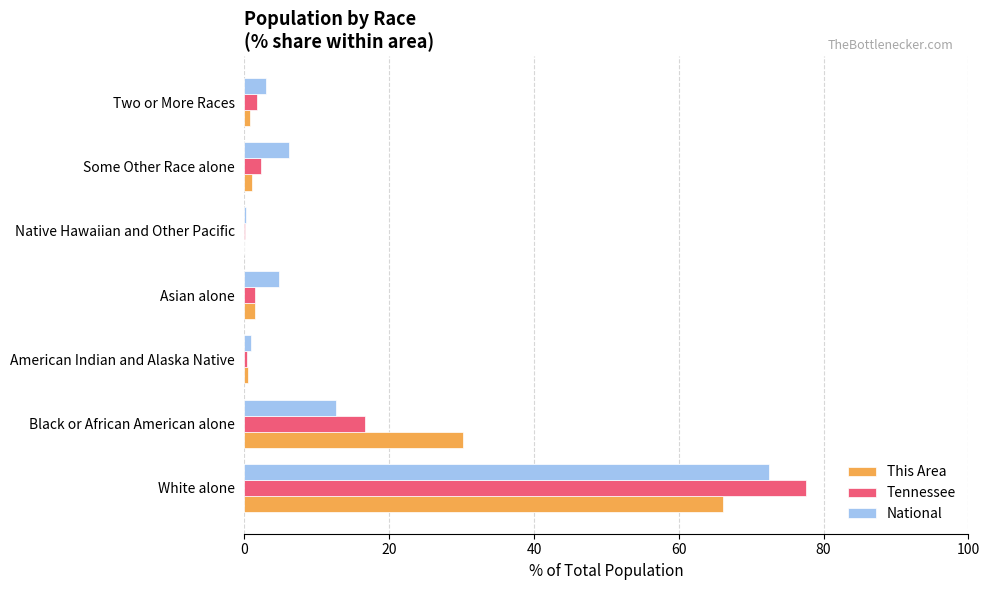

The National series shows 6.2 at Some Other Race alone. True or false?

True